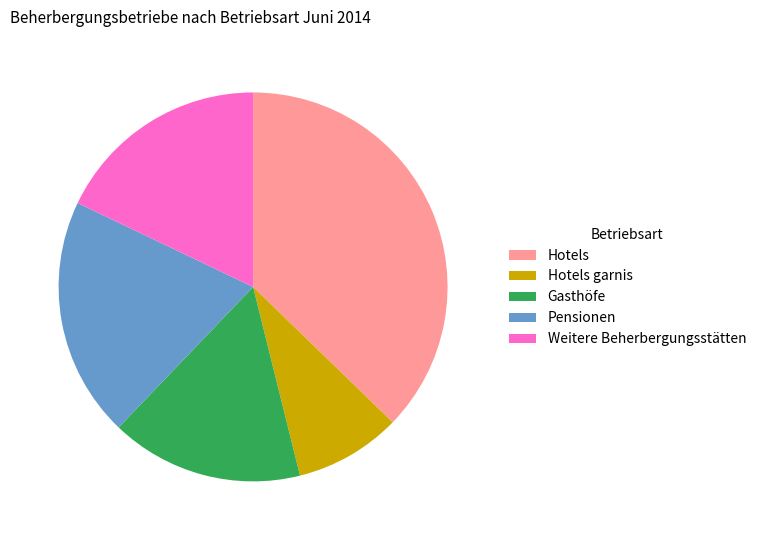

Approximately how many times larger is the value at Hotels garnis compared to Weitere Beherbergungsstätten?

0.5